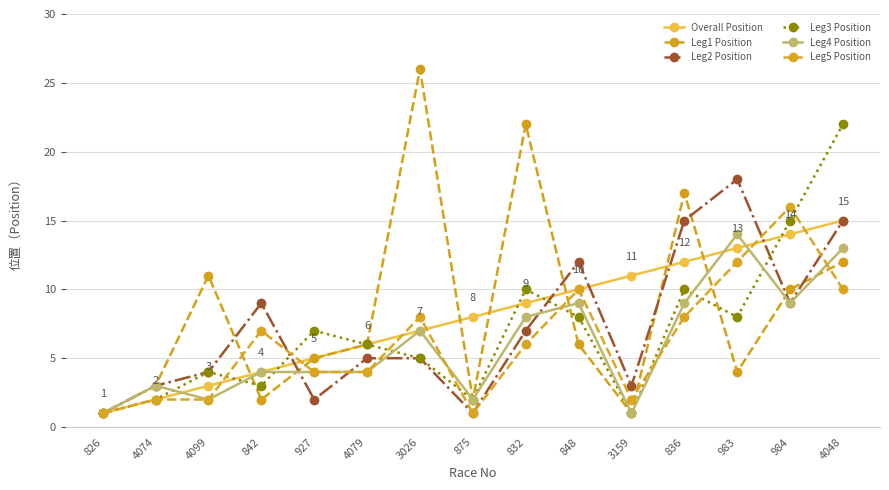

Rank the categories by Overall Position value from highest to lowest.

4048, 984, 983, 836, 3159, 848, 832, 875, 3026, 4079, 927, 842, 4099, 4074, 826